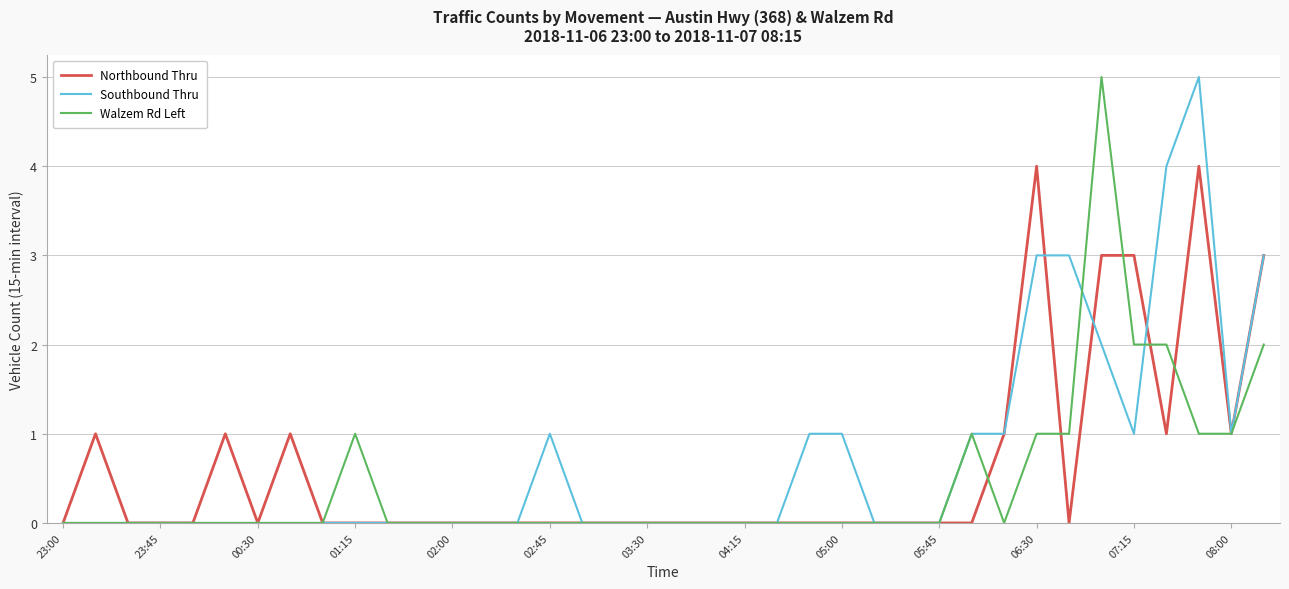

What is the highest value of the Southbound Thru series?

5